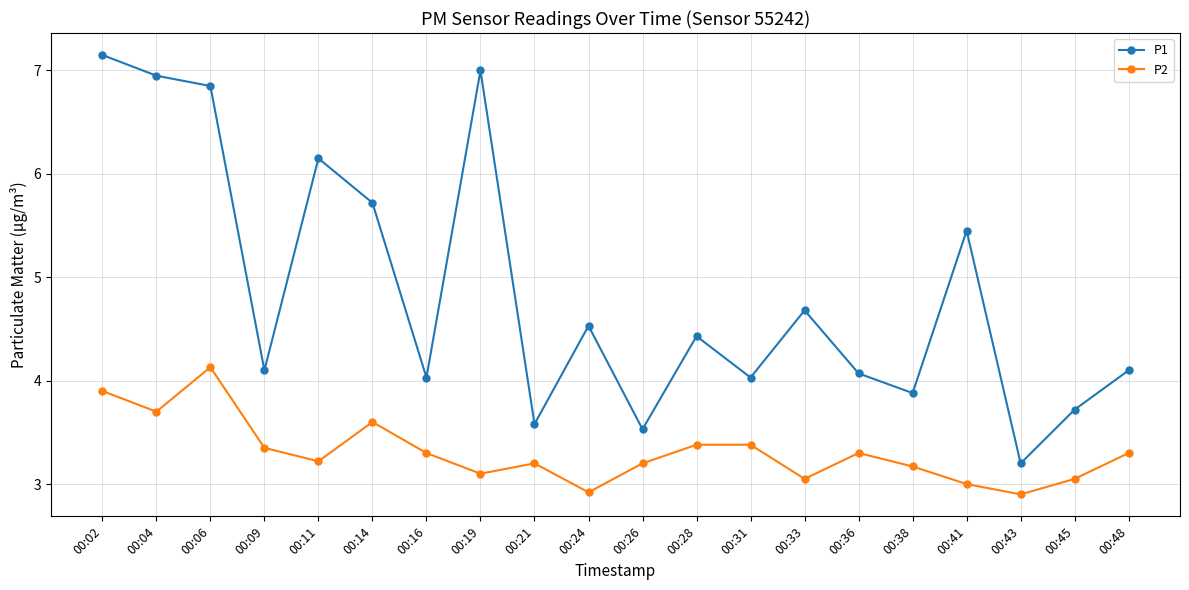

How many interior local valleys does the P2 series have?

6